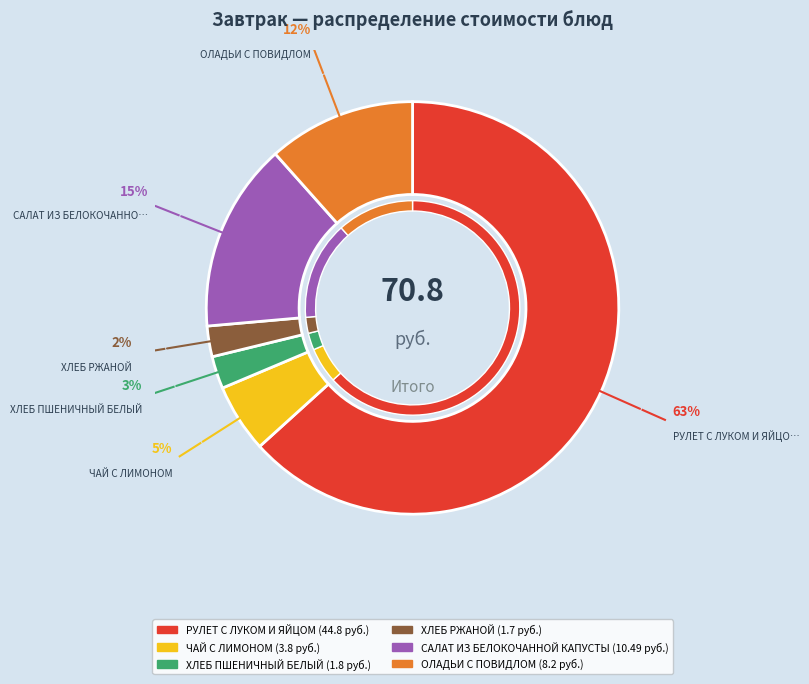

The ХЛЕБ ПШЕНИЧНЫЙ БЕЛЫЙ slice represents 1% of the pie. True or false?

False